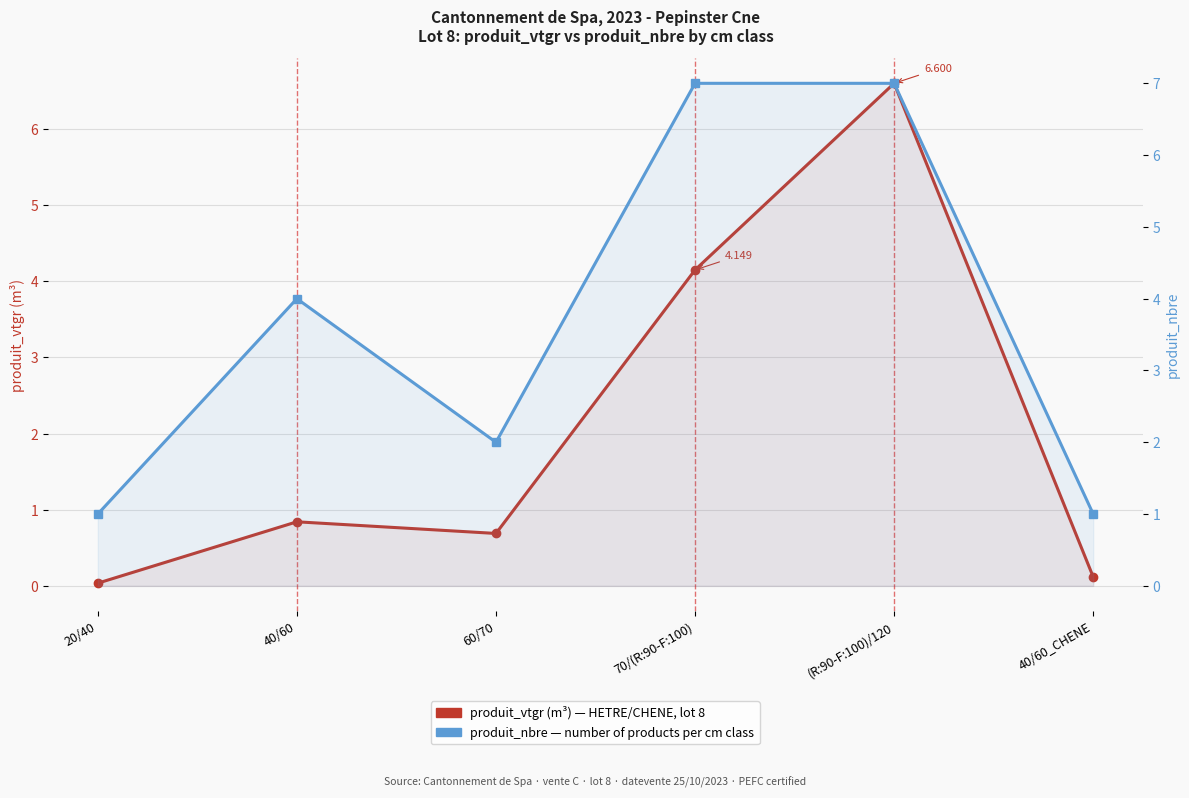

True or false: produit_vtgr (m³) and produit_nbre intersect in this chart.

False